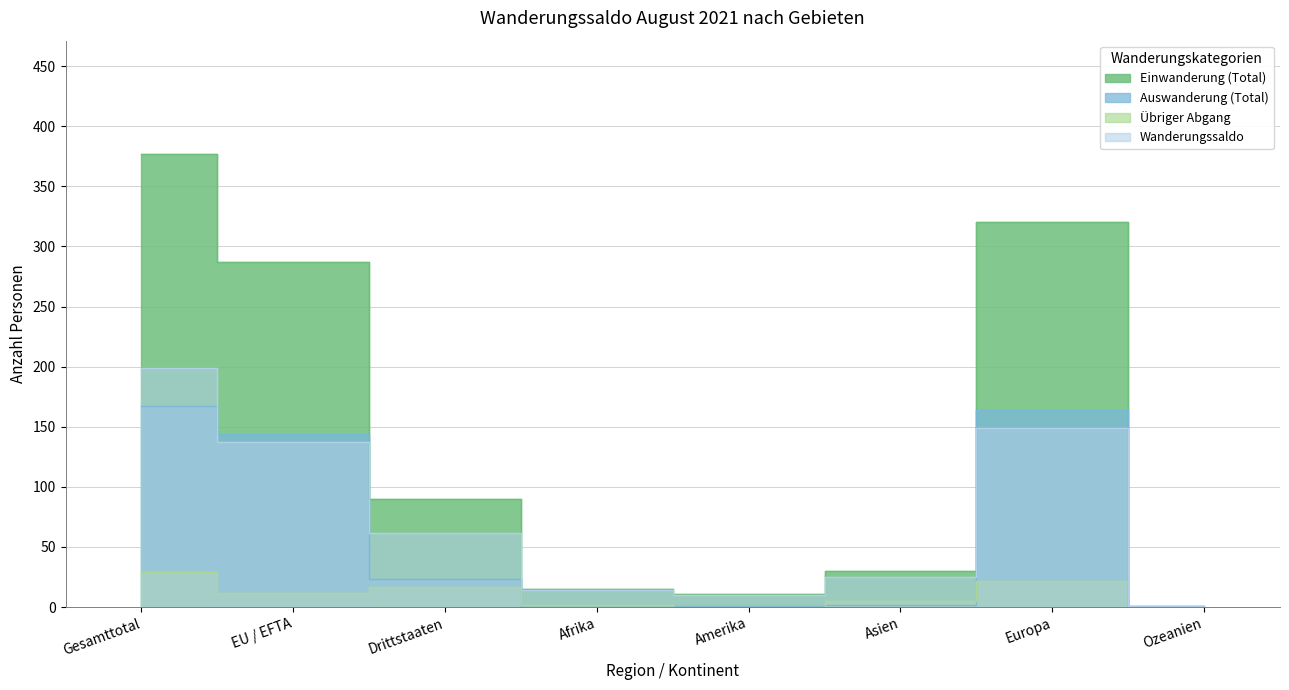

True or false: Wanderungssaldo has more than 2 interior local peaks.

False